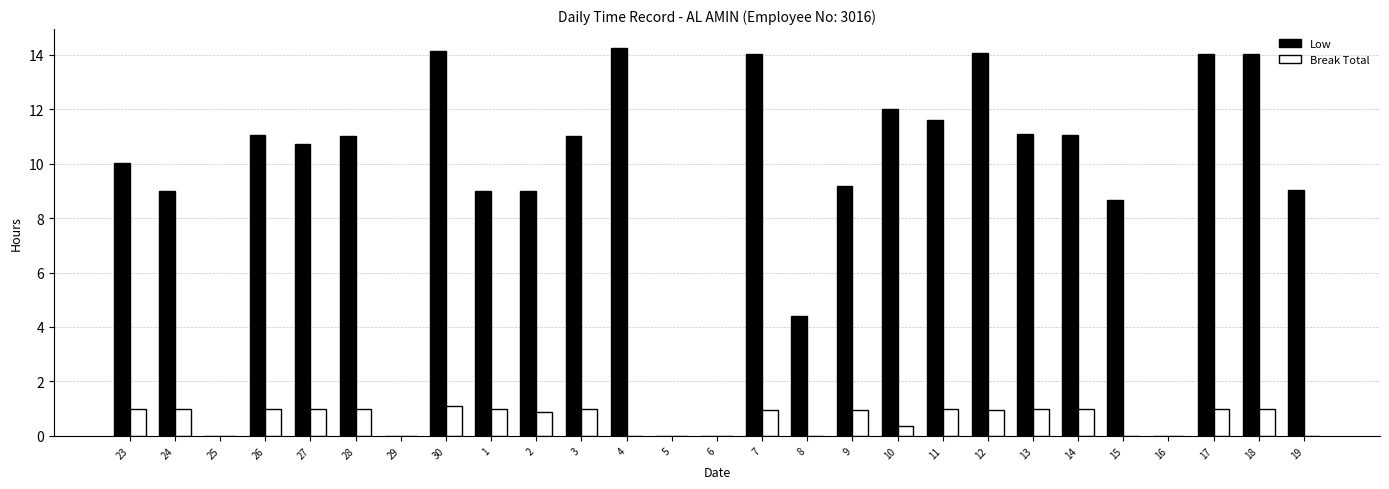

What is the maximum value for Break Total?

1.1